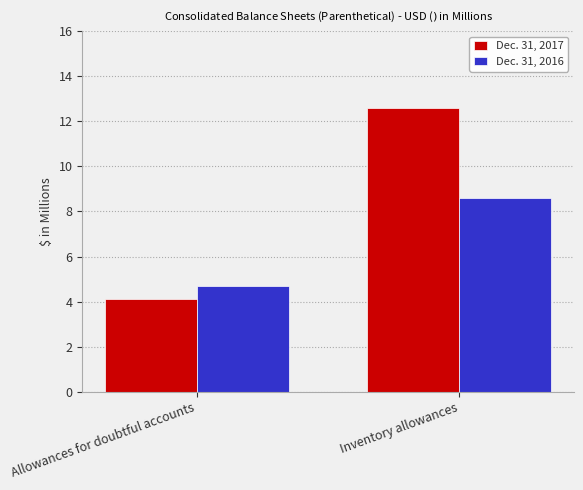

How many series are shown in this chart?

2